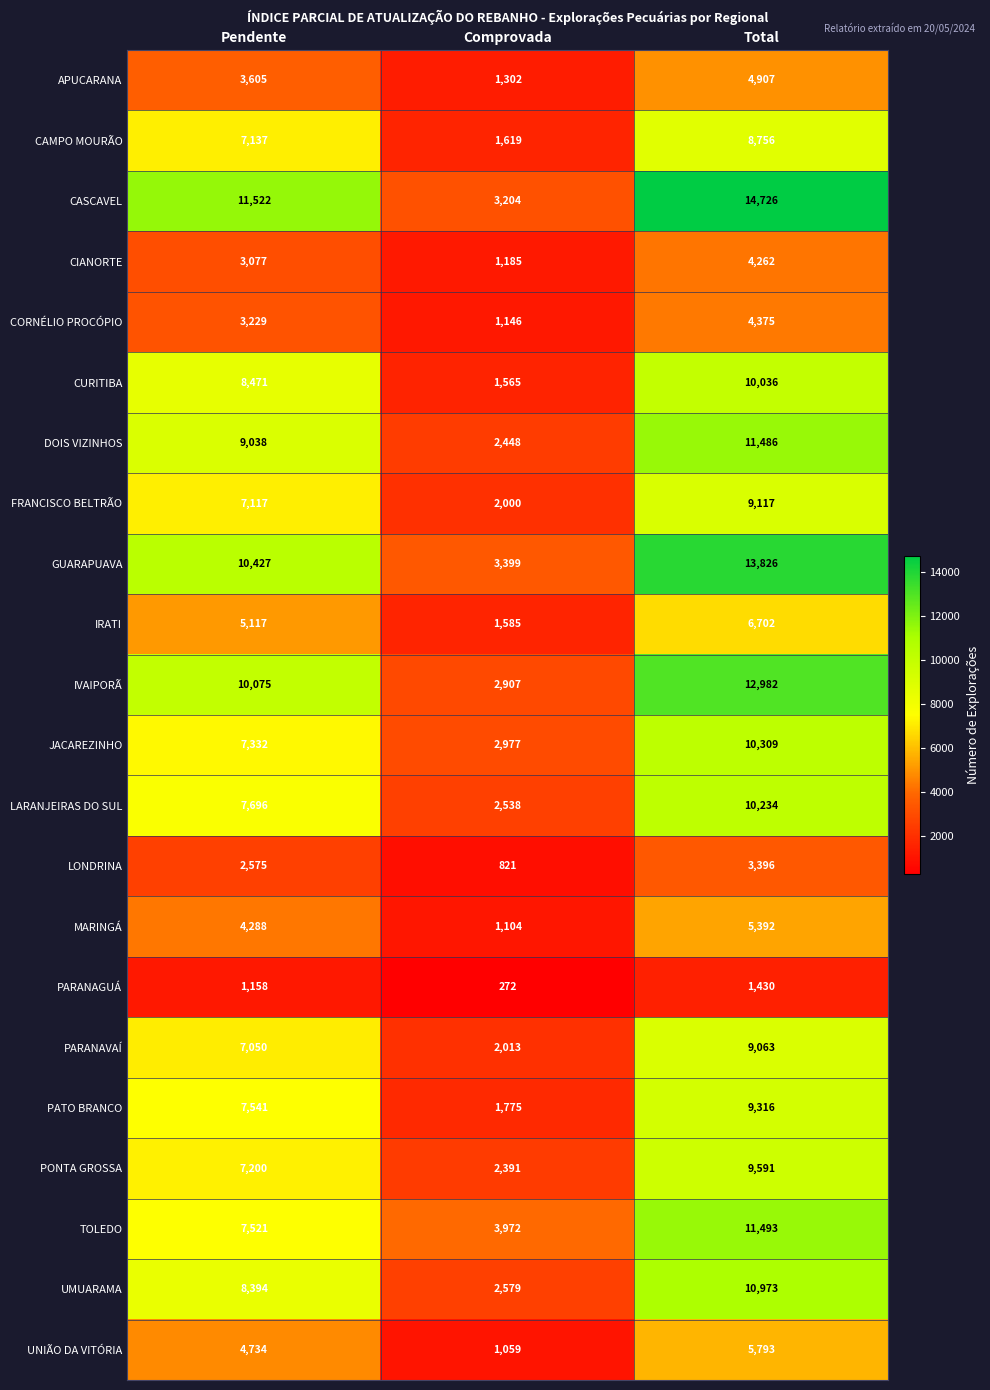

Which series has the largest range (max minus min)?

CASCAVEL